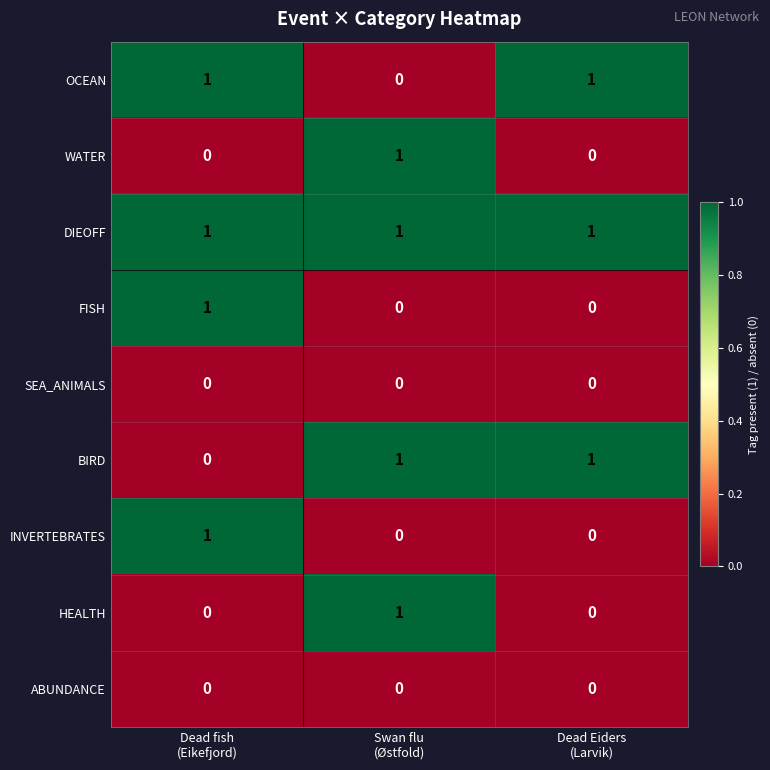

What is the difference between the highest and lowest values at Dead fish
(Eikefjord)?

1